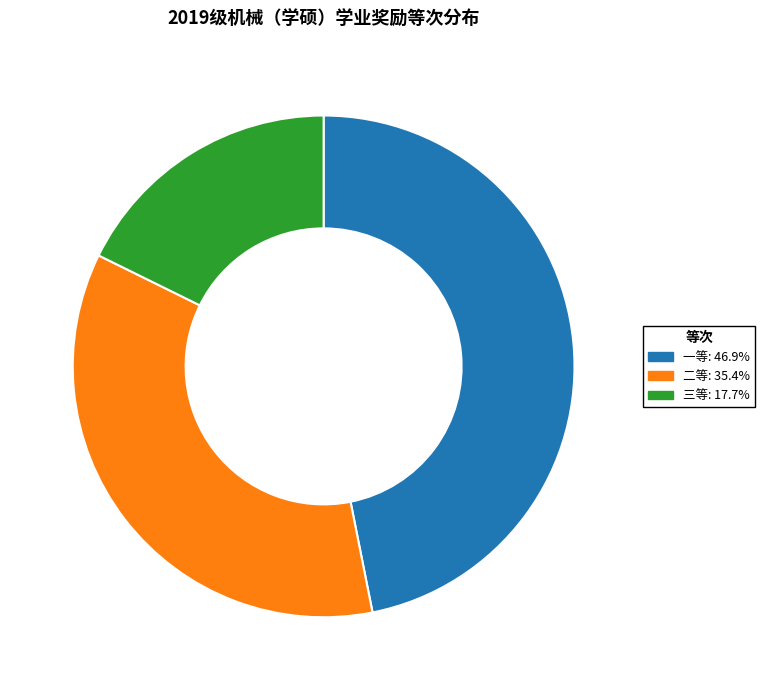

What is the ratio of the value at 三等 to the value at 一等?

0.4